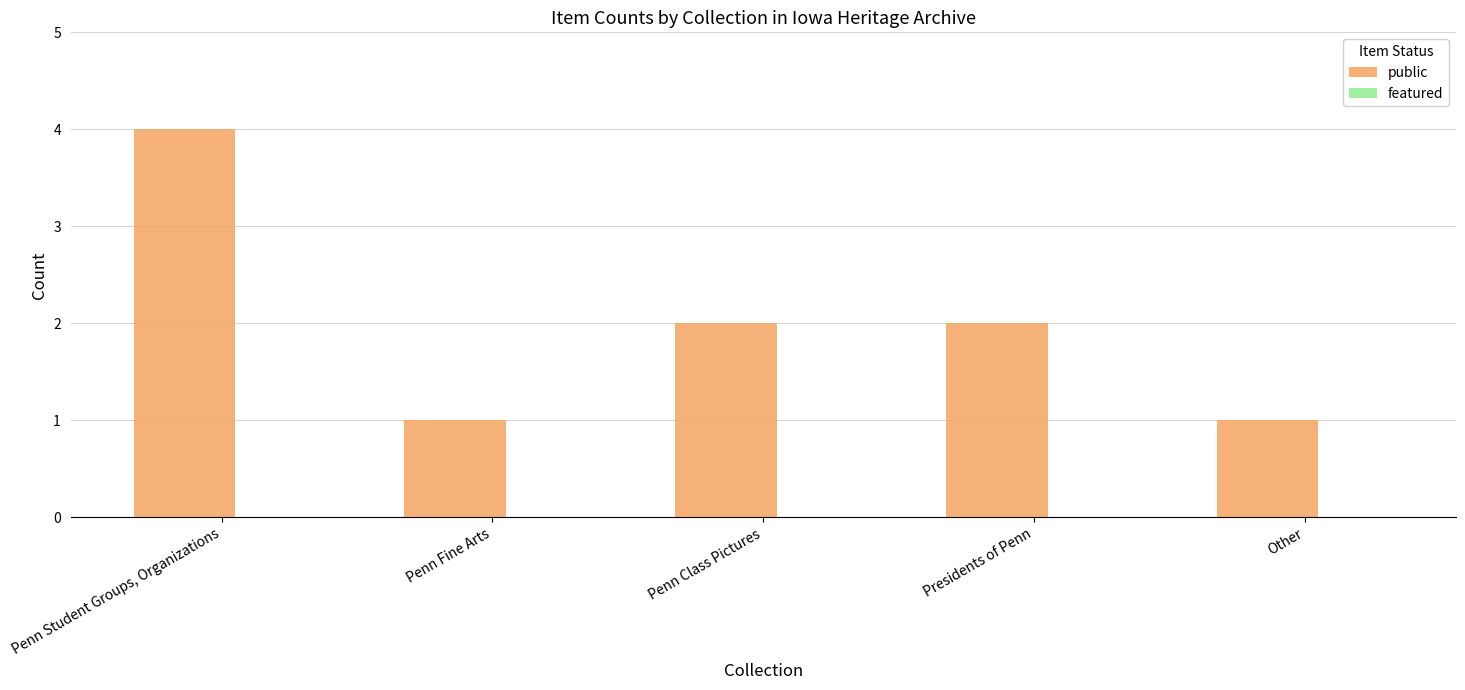

How many data points does each series have?

5